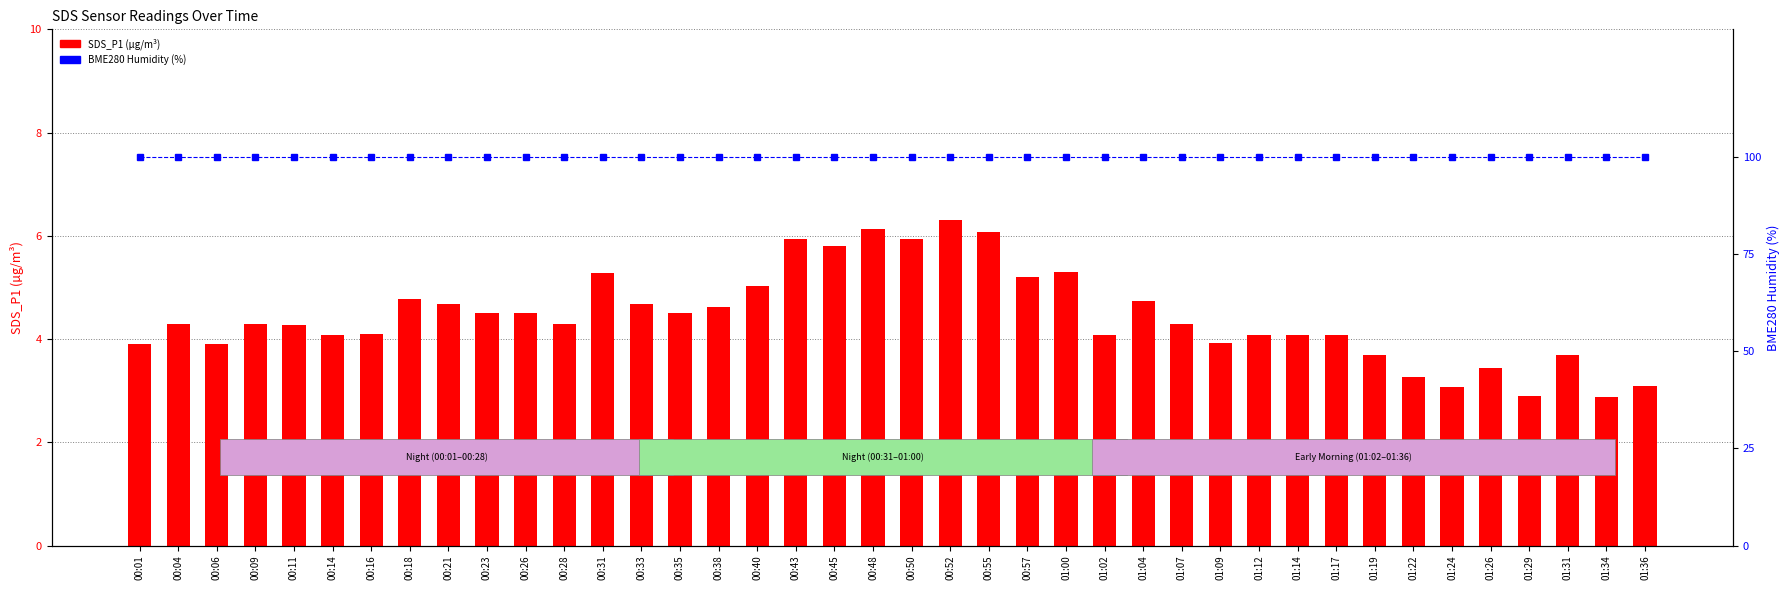

Which series has the largest range (max minus min)?

SDS_P1